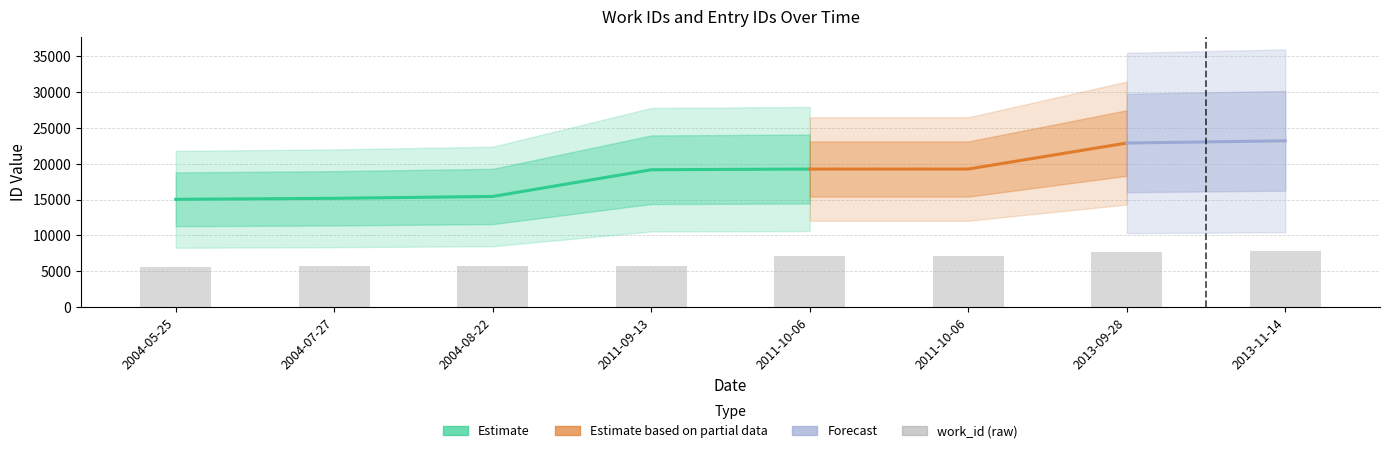

Where is the data nearest to the value 6692?

2011-10-06